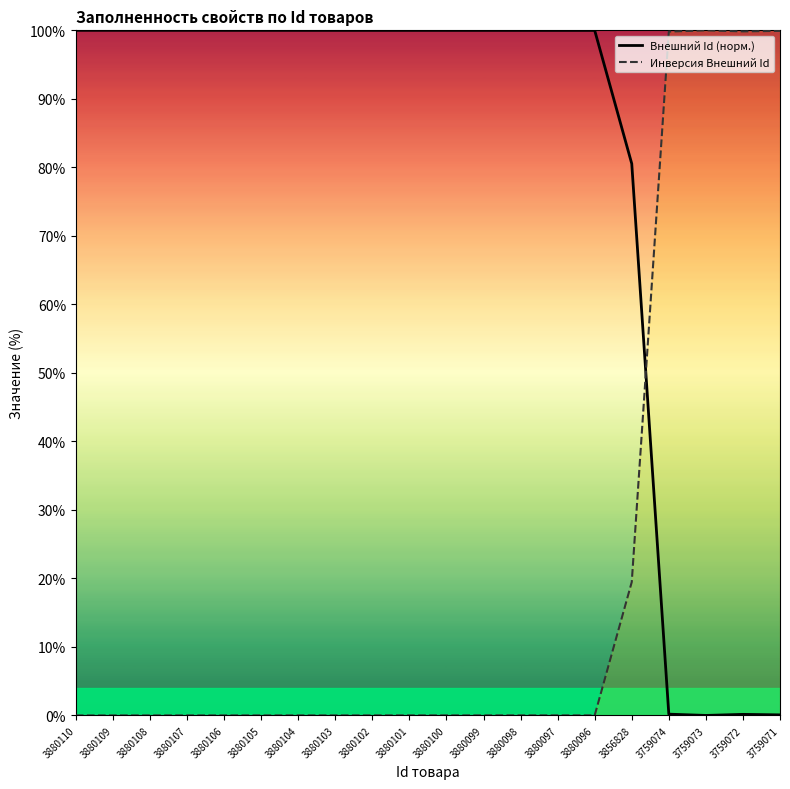

How many interior local peaks does the Инверсия Внешний Id series have?

1